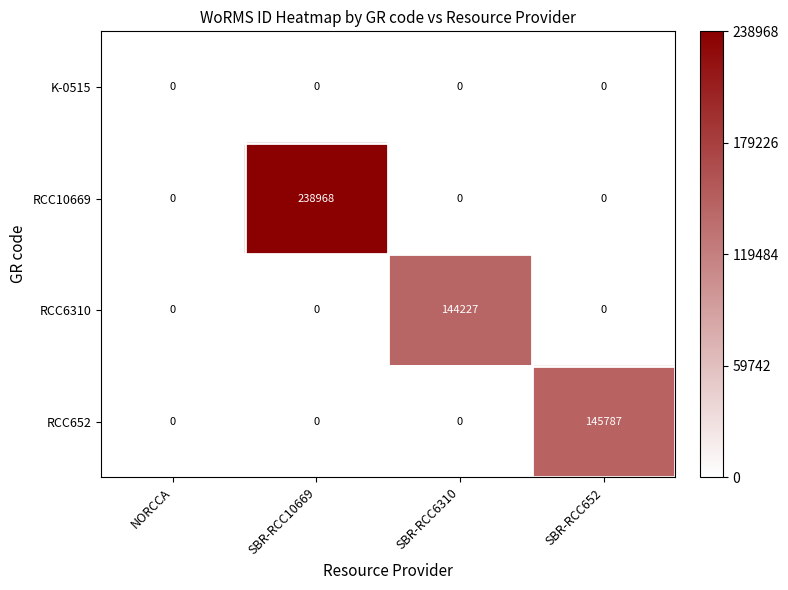

True or false: RCC652 has a value of 80274 at SBR-RCC6310.

False